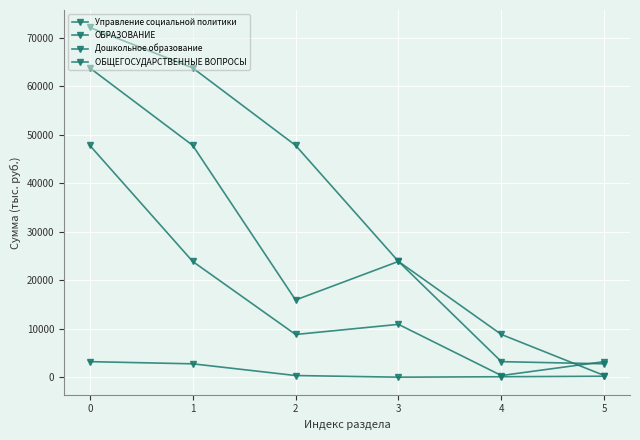

Does the chart have visible grid lines?

Yes